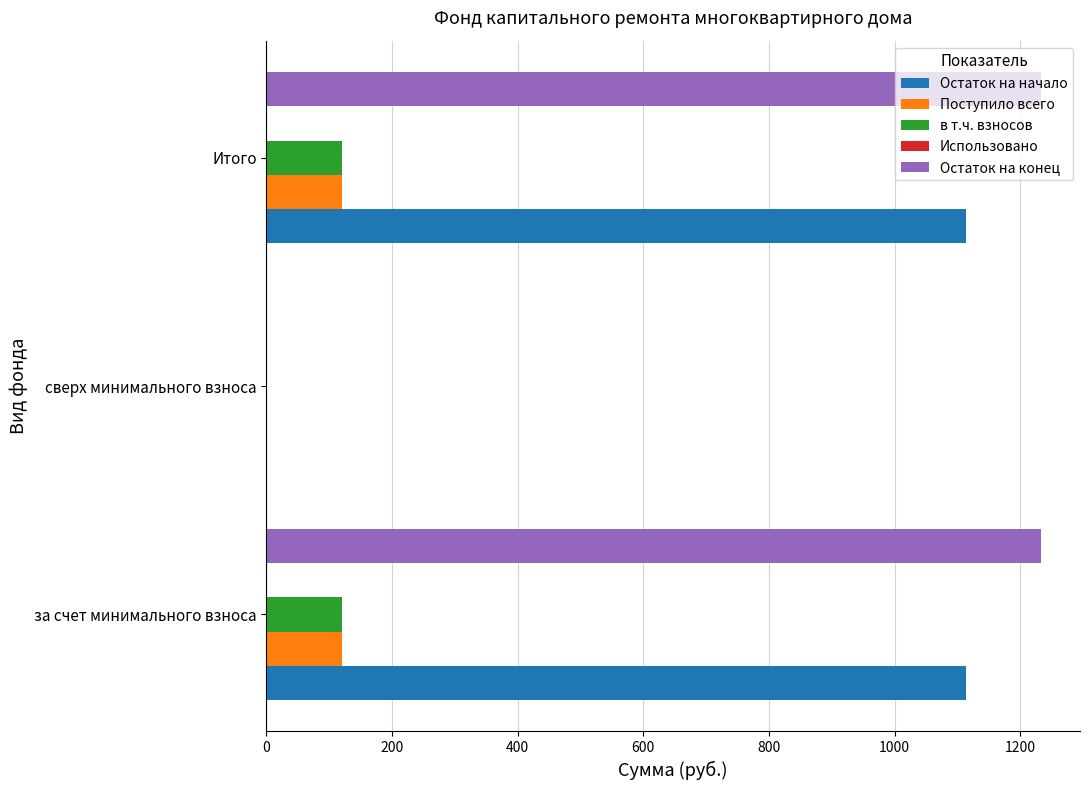

What is the maximum value for в т.ч. взносов?

120.4